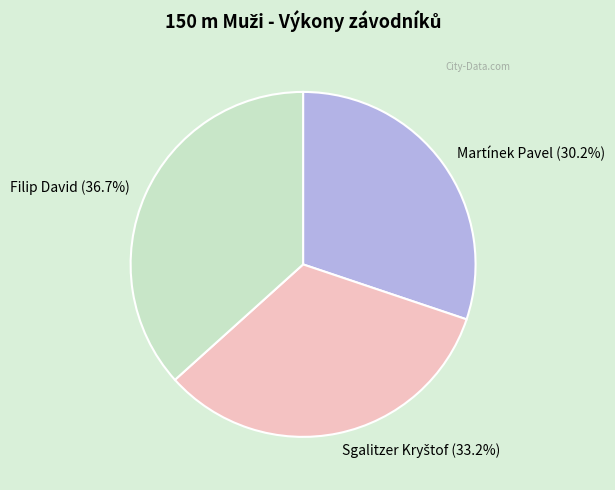

Which slice is the largest?

Filip David